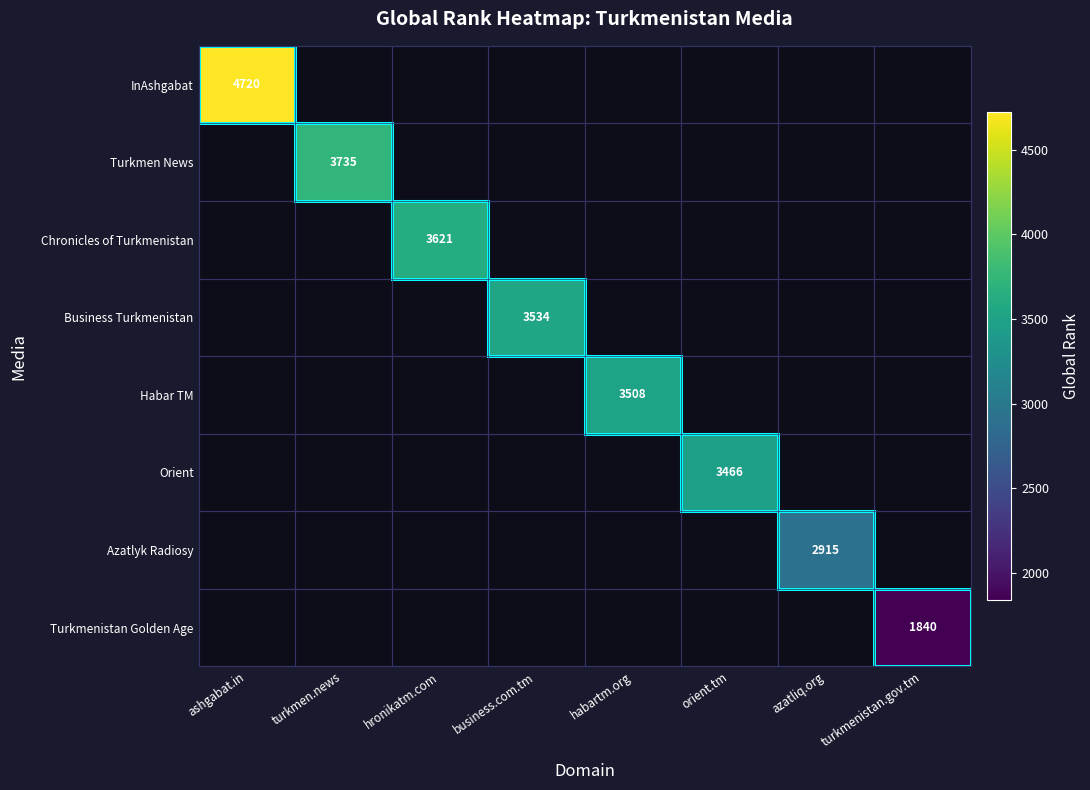

At which category does the chart reach its peak across all series?

ashgabat.in